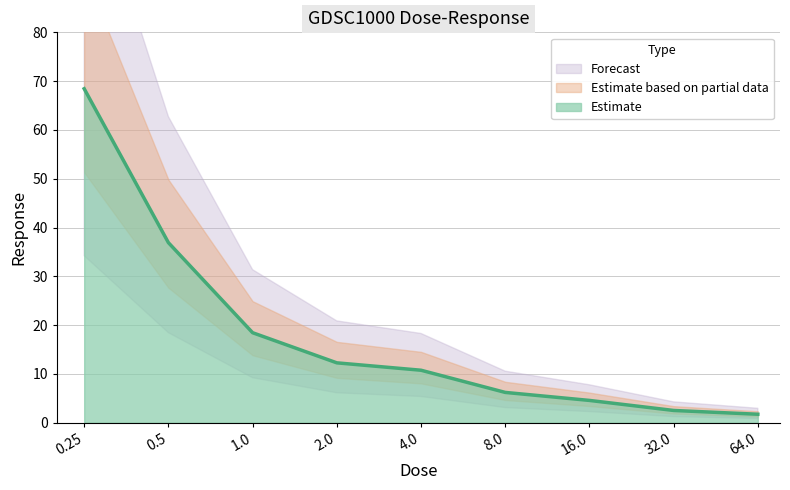

Is it true that the value at 4.0 is 10.8?

True